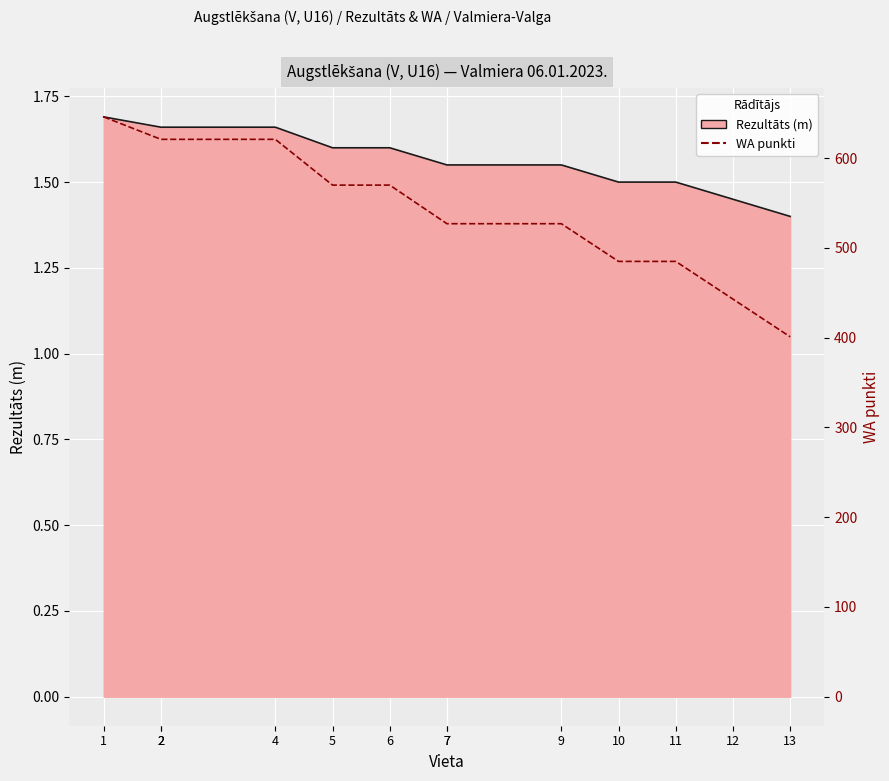

What is the maximum value shown in the chart?

646